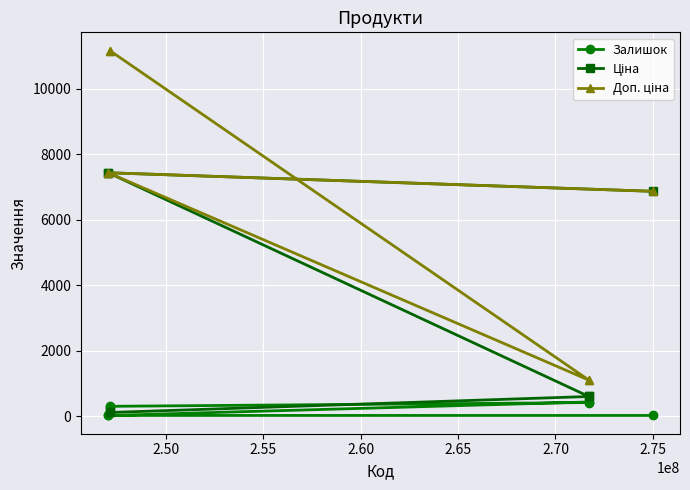

What is the maximum value shown in the chart?

11169.0